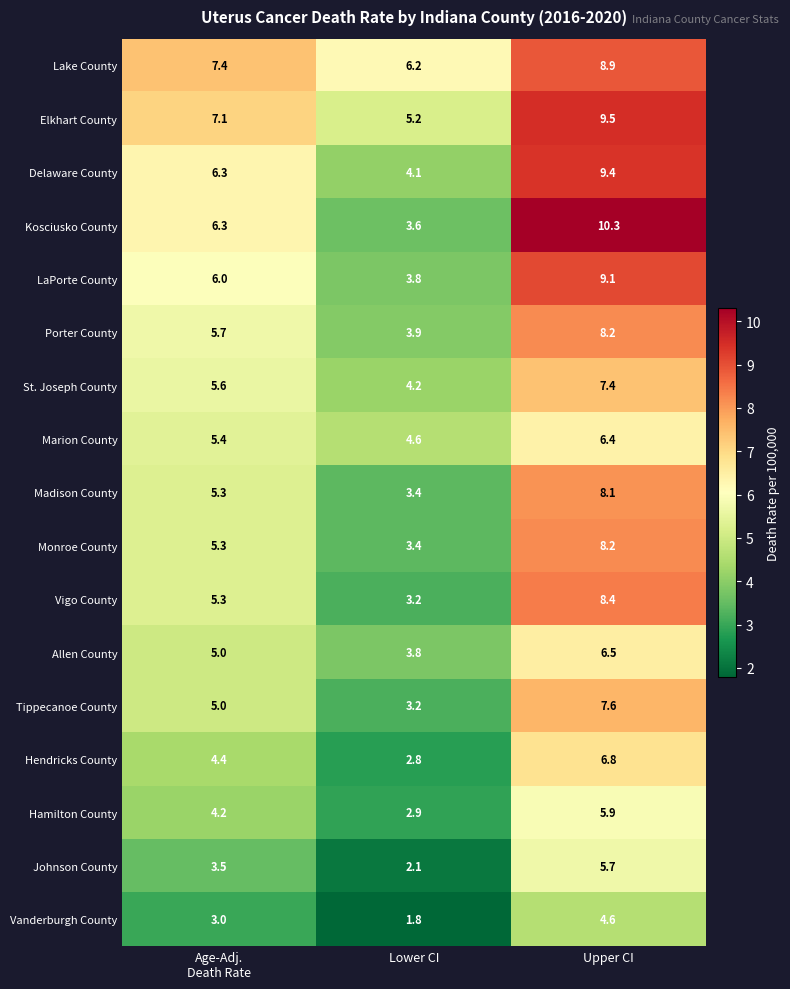

How many values in the St. Joseph County series are below 5?

1